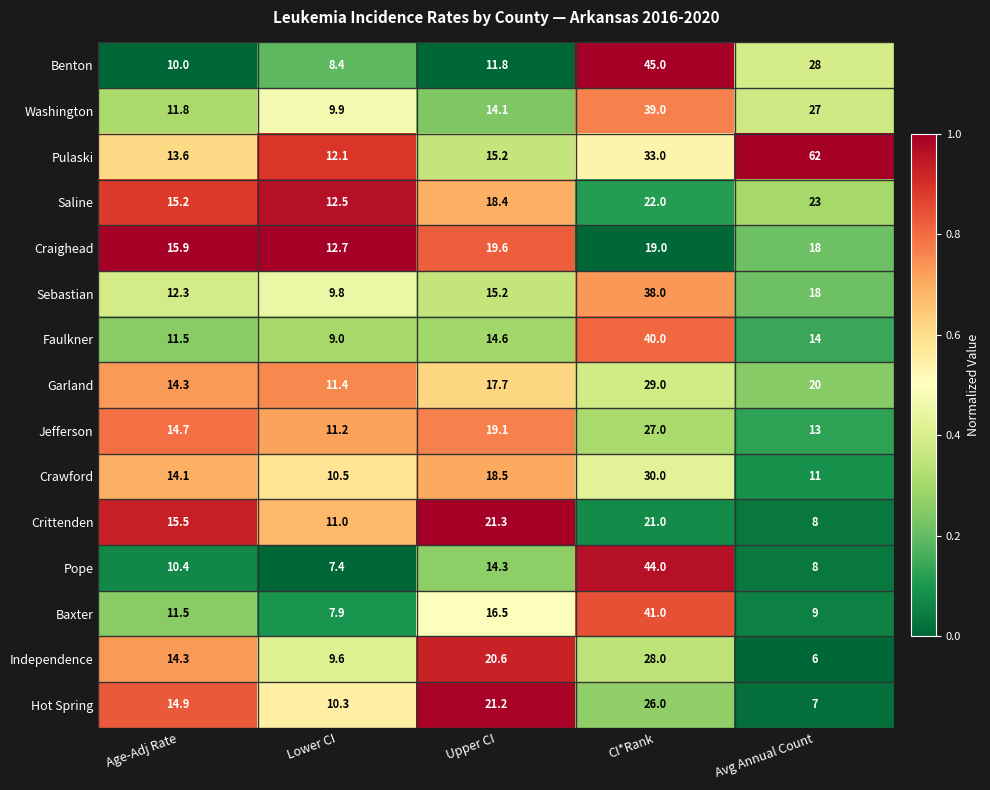

Rank the series by their maximum value, from lowest to highest.

Craighead, Crittenden, Saline, Hot Spring, Jefferson, Independence, Garland, Crawford, Sebastian, Washington, Faulkner, Baxter, Pope, Benton, Pulaski